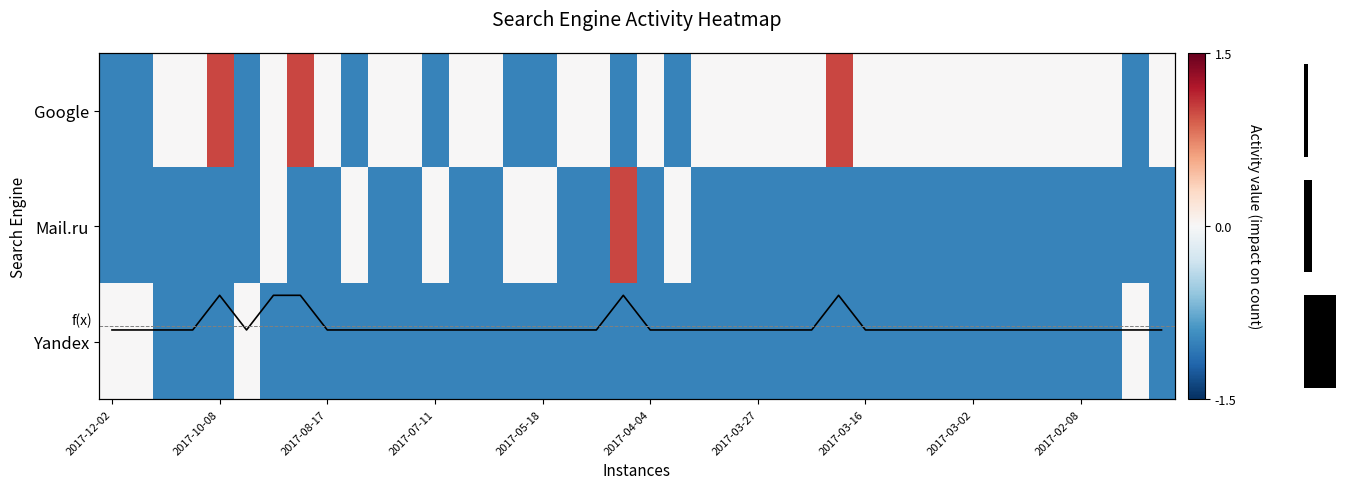

The f(x) series shows -2 at 36. True or false?

True